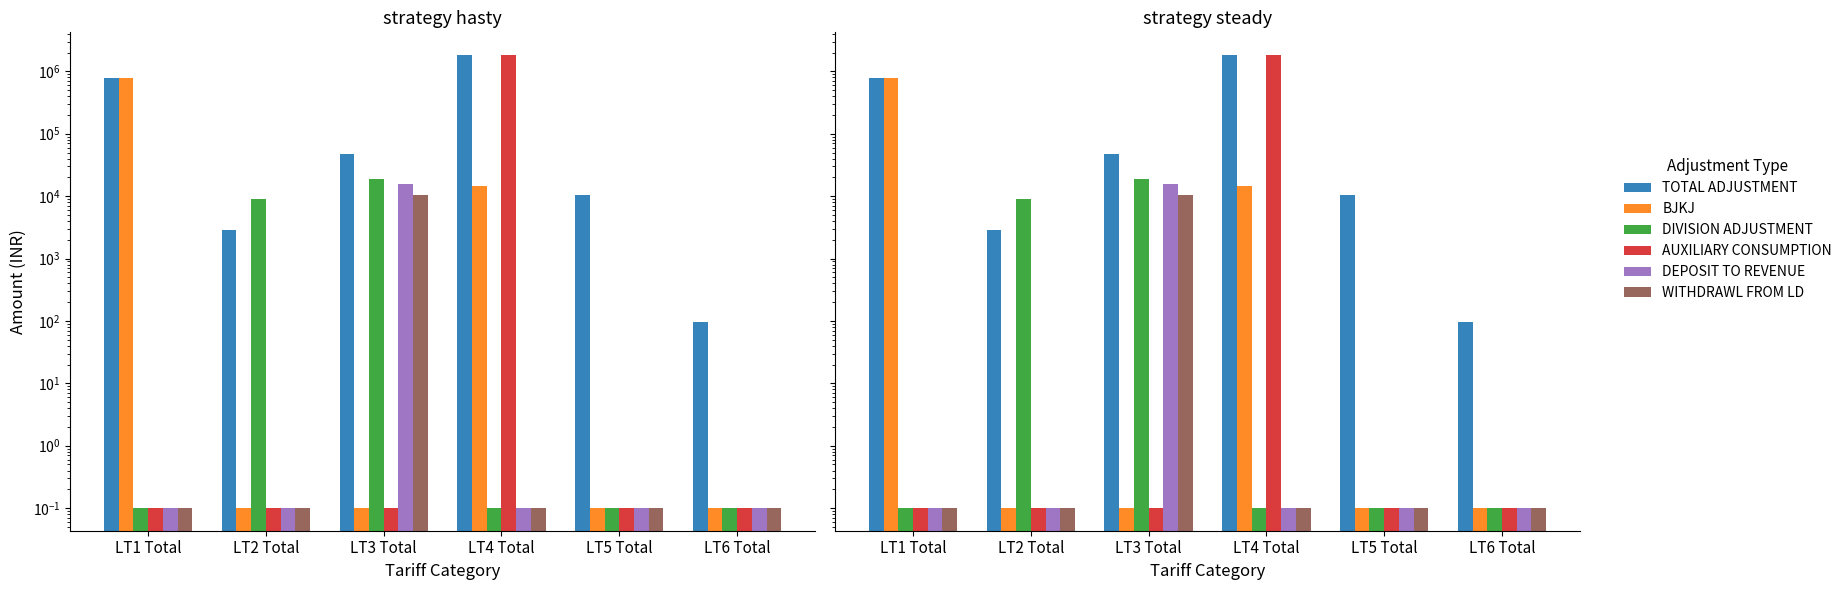

What is the total value across all series at LT3 Total?

92480.9